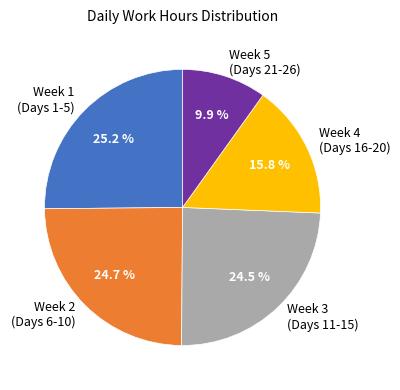

Approximately how many times larger is the value at Week 4 (Days 16-20) compared to Week 3 (Days 11-15)?

0.6